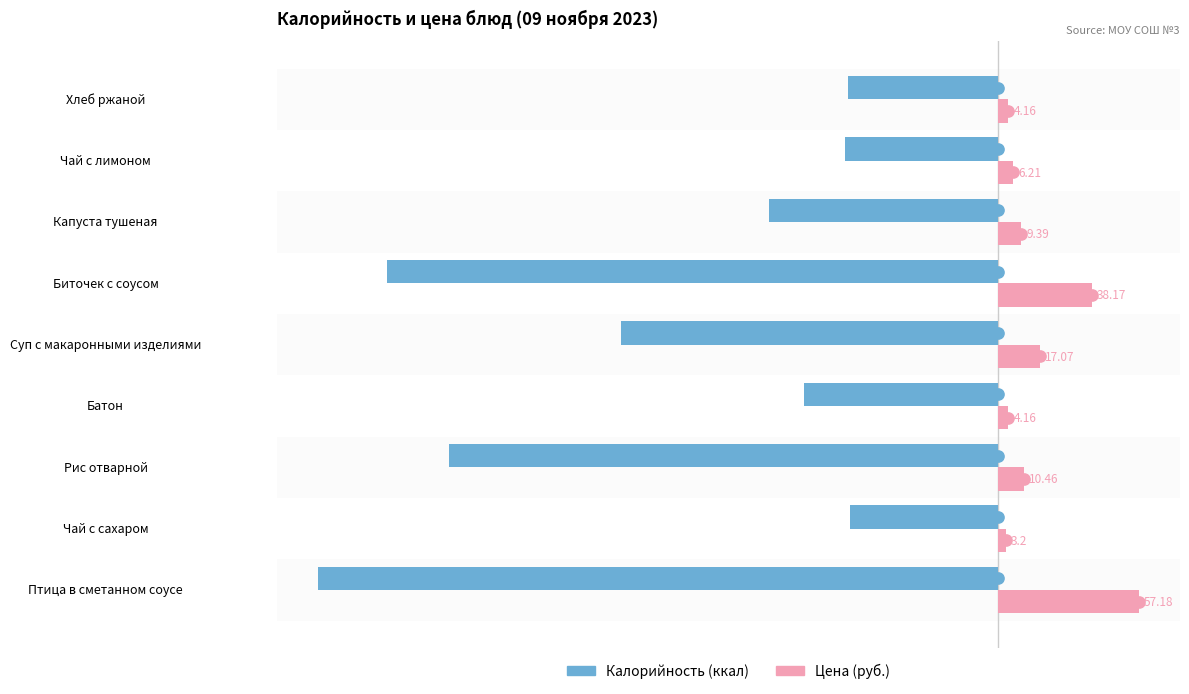

At which category is the sum across all series the highest?

Чай с лимоном